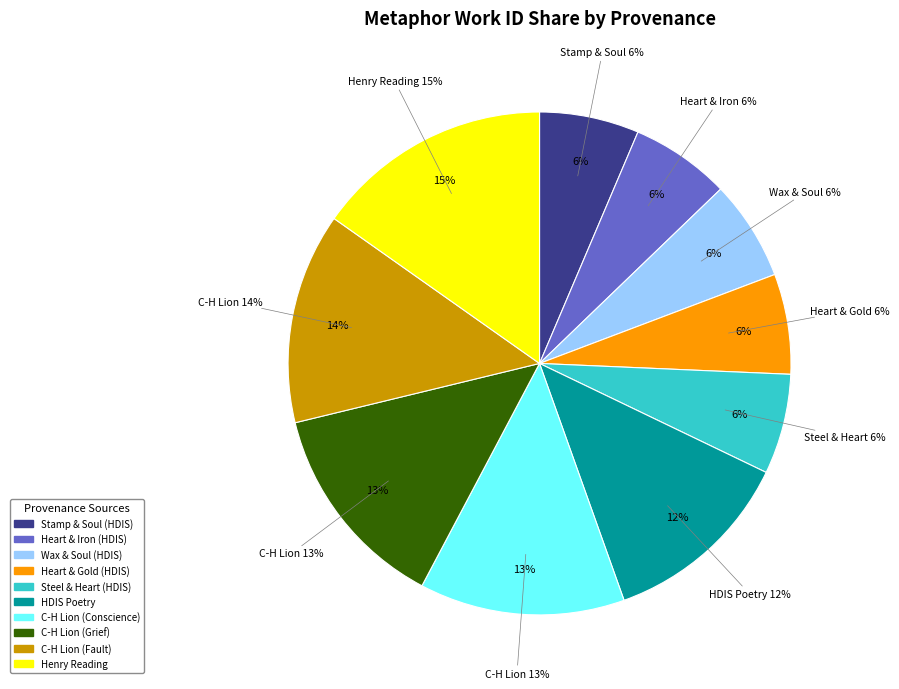

To the nearest percent, what percentage of the pie is C-H Lion (Conscience)?

13%